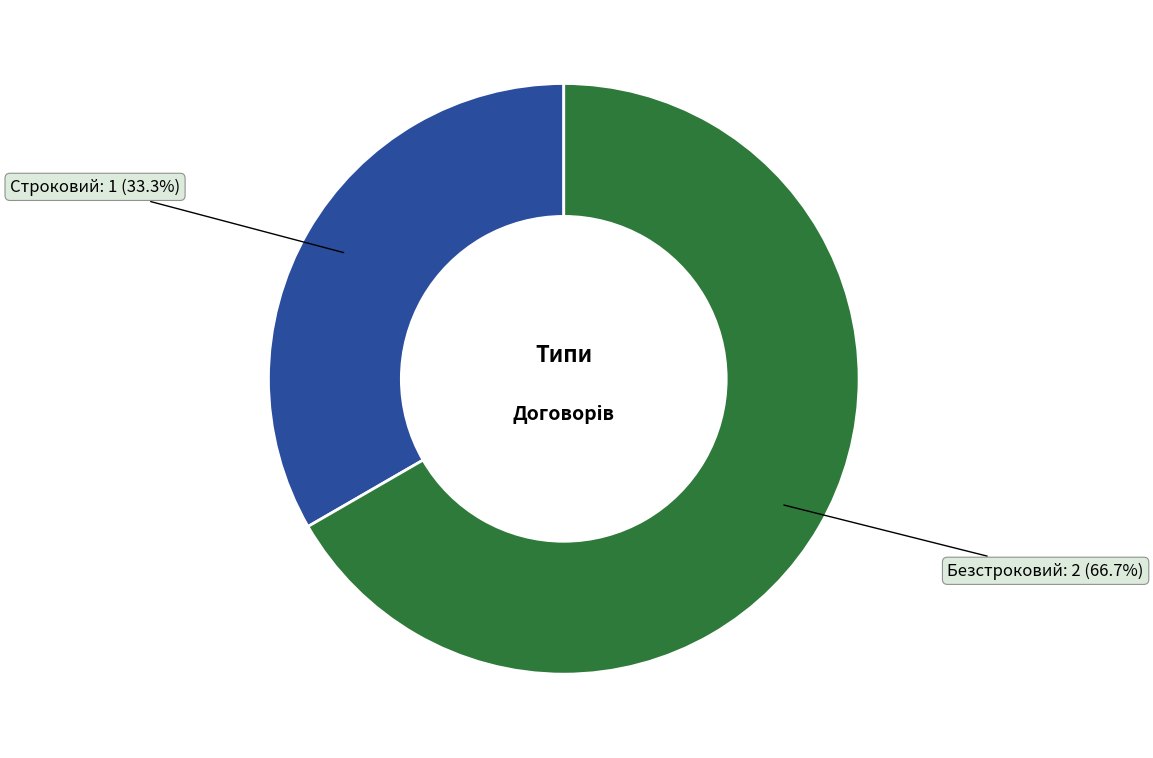

Is there any slice that represents more than half of the pie?

Yes